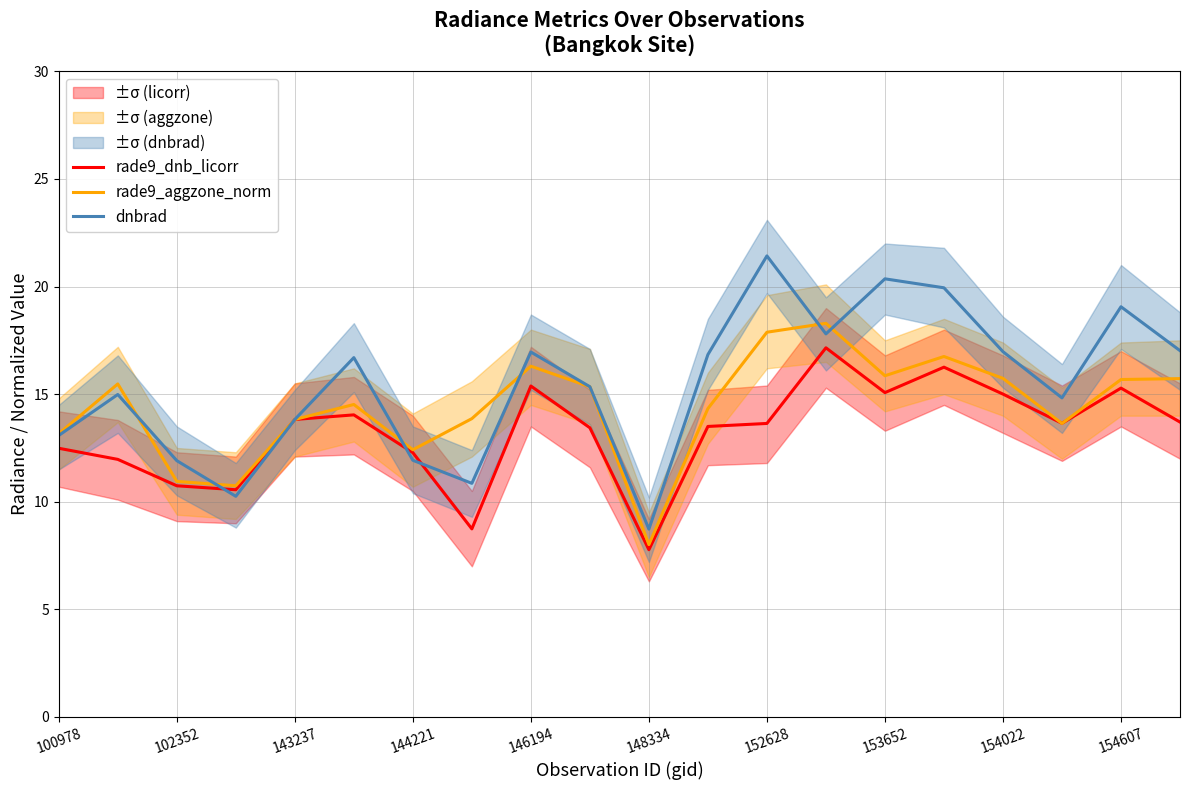

Which series has the largest total across all categories?

dnbrad